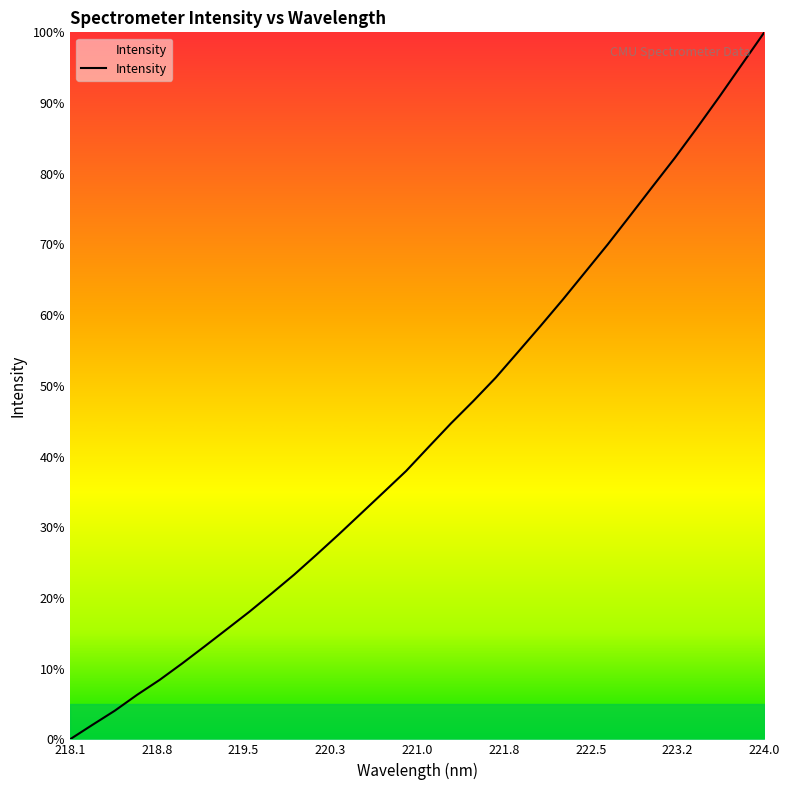

Is this an area chart (filled region under the line)?

Yes